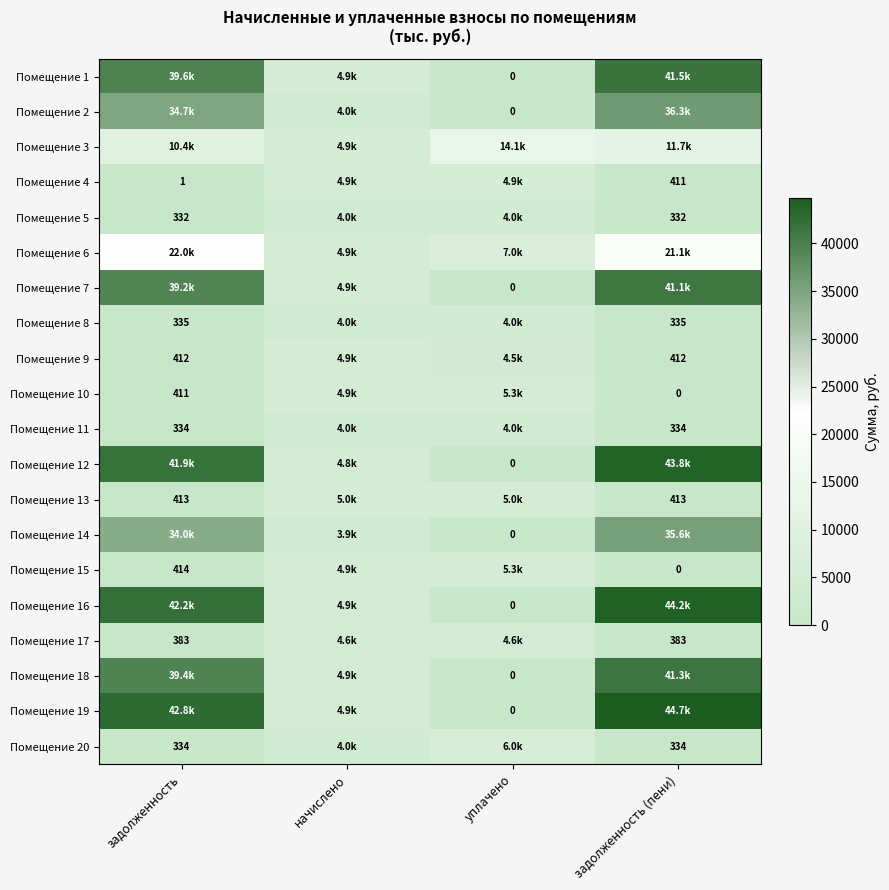

At which category is the sum across all series the highest?

задолженность (пени)